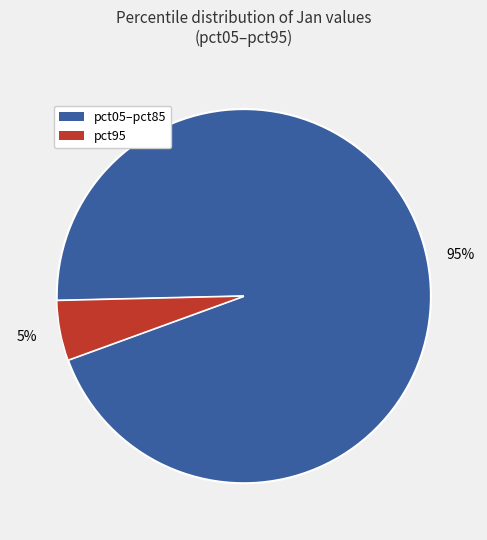

Is there any slice that represents more than half of the pie?

Yes